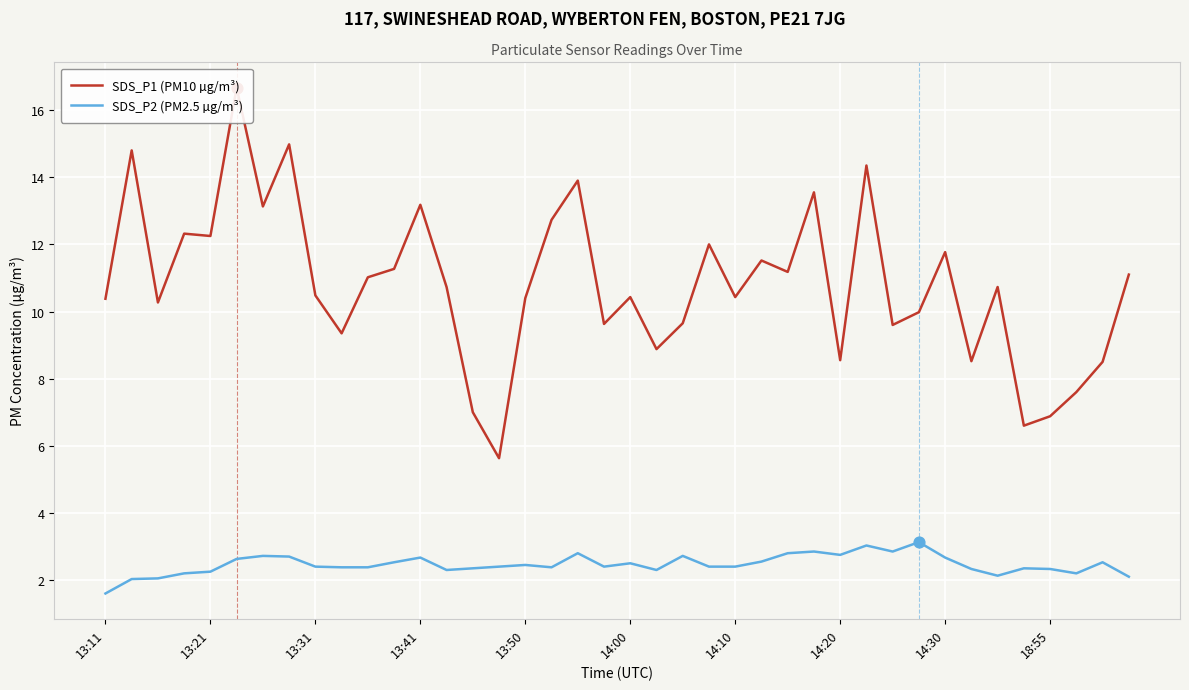

What are all the series names shown in the legend?

SDS_P1 (PM10 µg/m³), SDS_P2 (PM2.5 µg/m³)